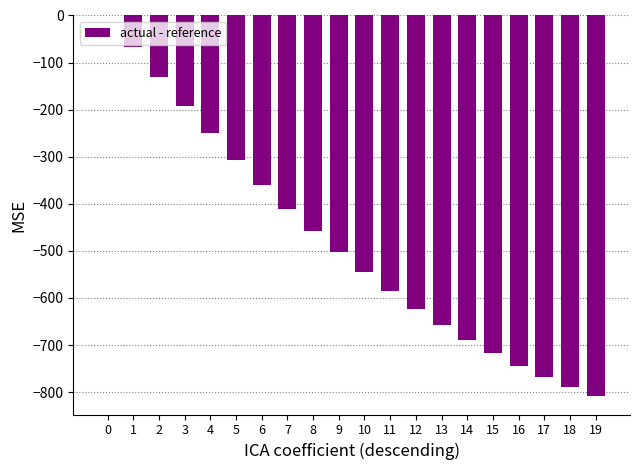

The value at 16 is -744.2. True or false?

True